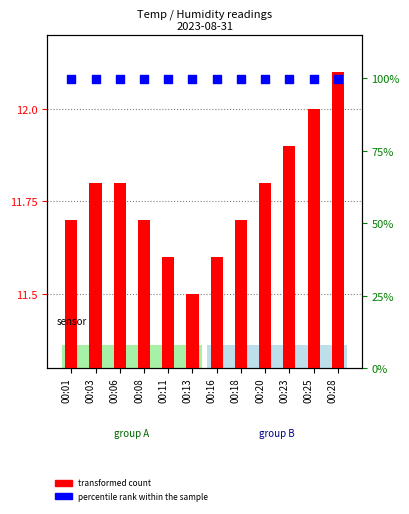

Which series reaches the minimum Y coordinate?

transformed count